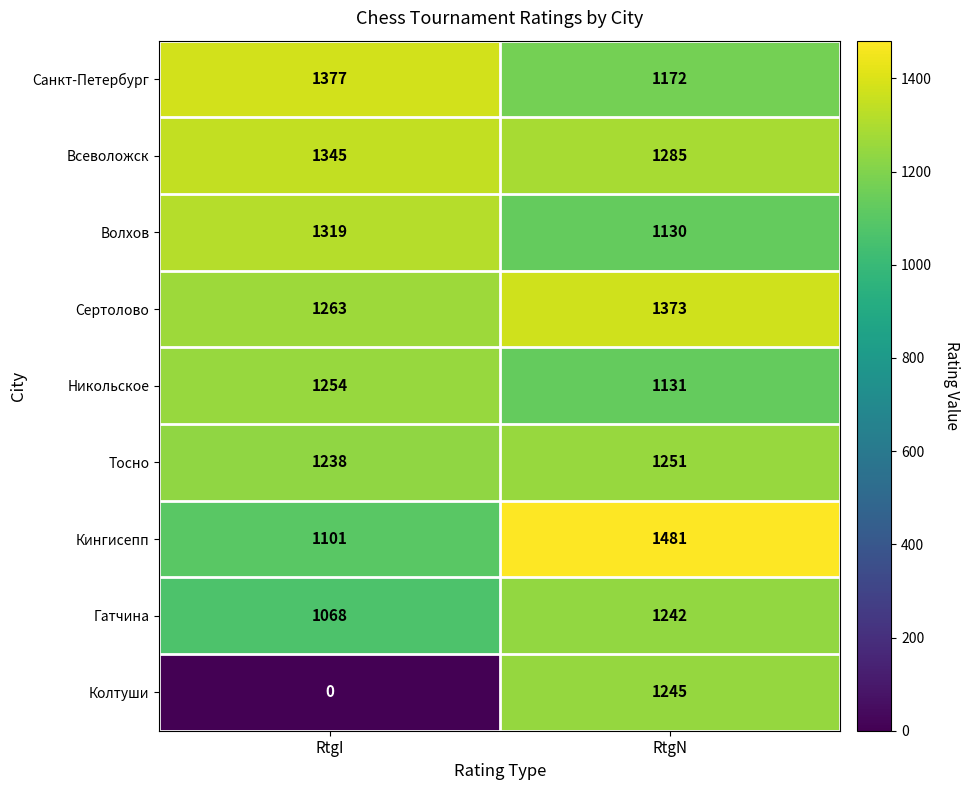

What is the spread (max minus min) of values at RtgI?

1377